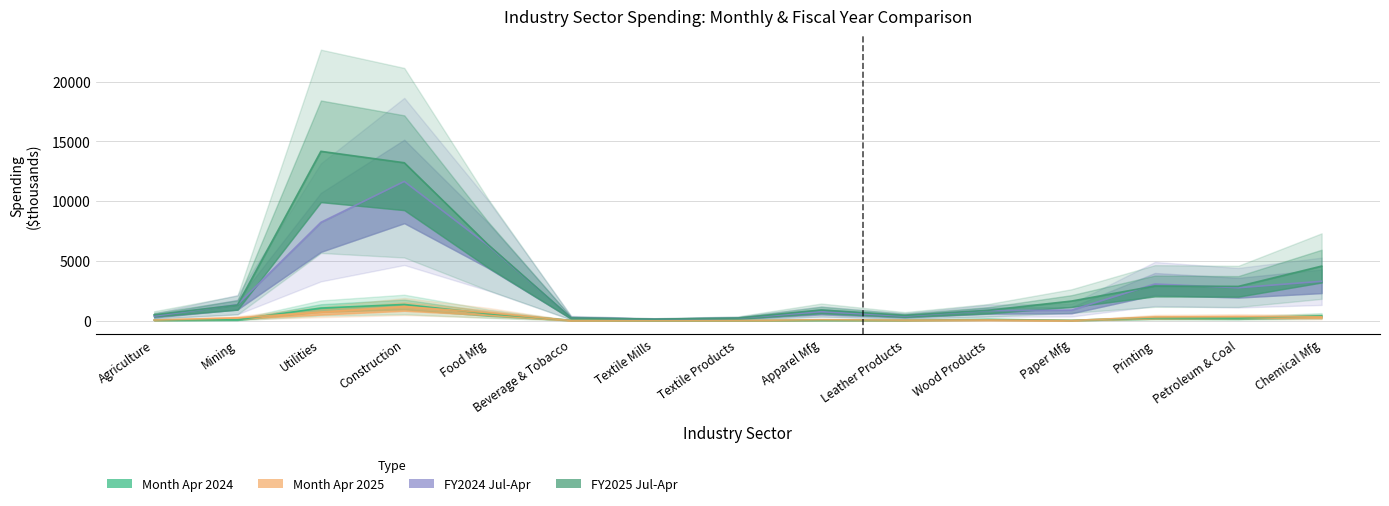

In FY2025 Jul-Apr, how many points are lower than both neighbors (excluding endpoints)?

3